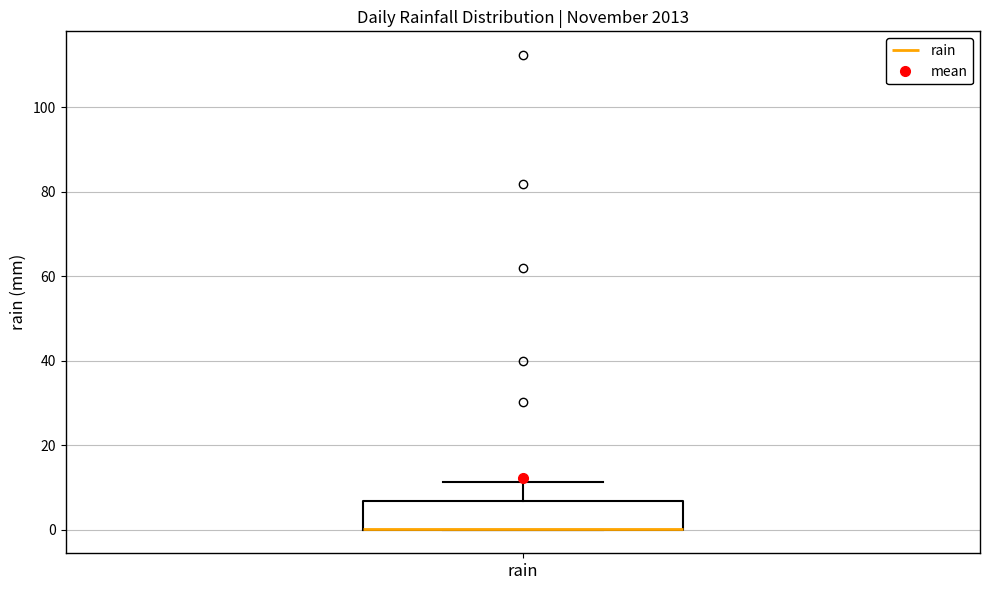

Read this box plot against the y-axis: the position of the median line, the range covered by the box, and the ends of both whiskers. The values are not printed on the chart, so give them approximately, as read against the axis.

median 0 (drawn on the box's lower edge), box 0 to 6, whiskers 0 to 12